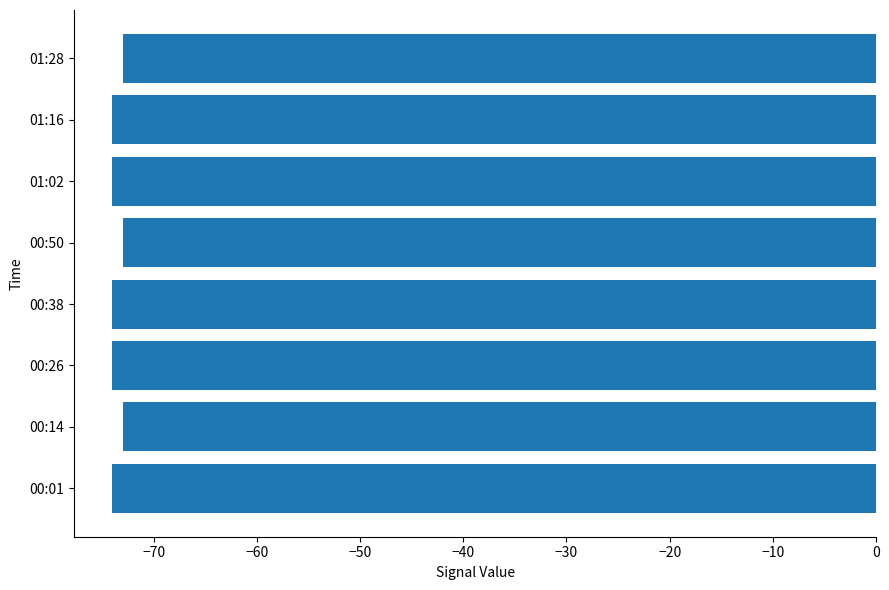

The value at 00:38 is -74. True or false?

True